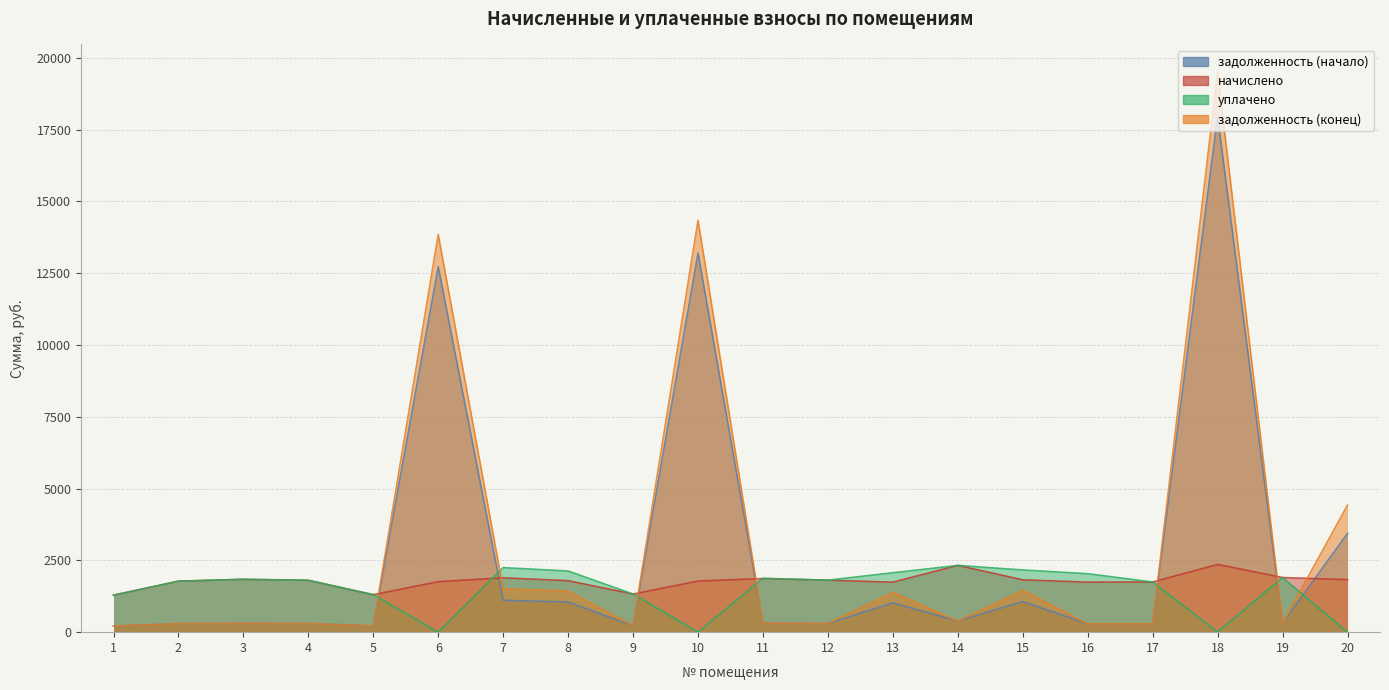

List the series in order of their overall mean, highest first.

задолженность (конец), задолженность (начало), начислено, уплачено